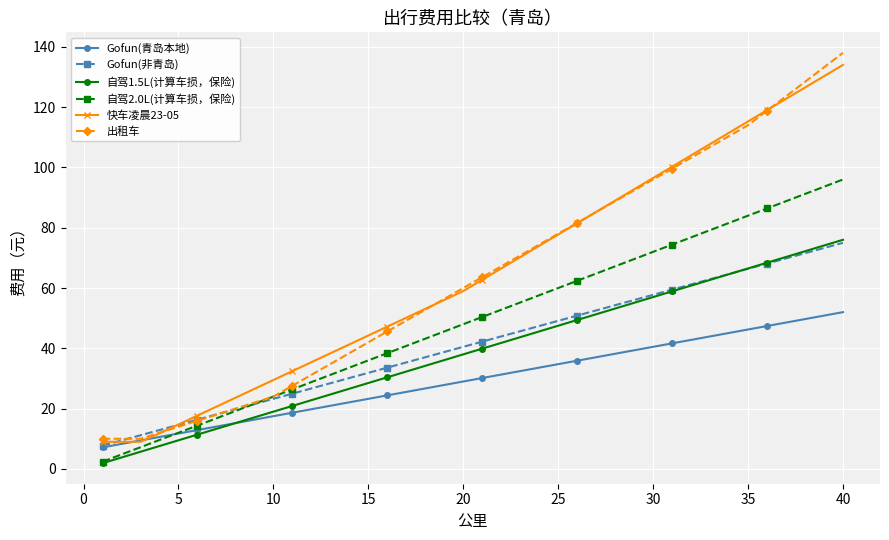

How many lines are shown in the chart?

6